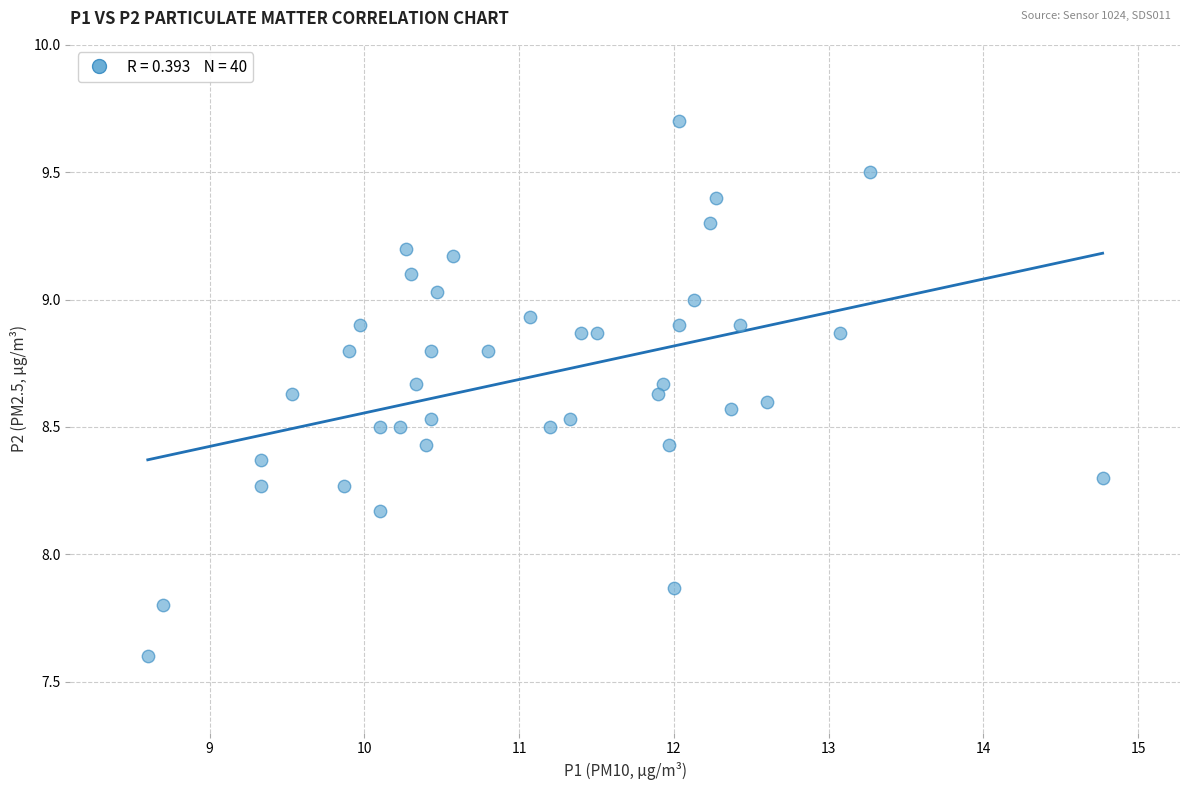

What is the range of Y values (max minus min)?

2.1